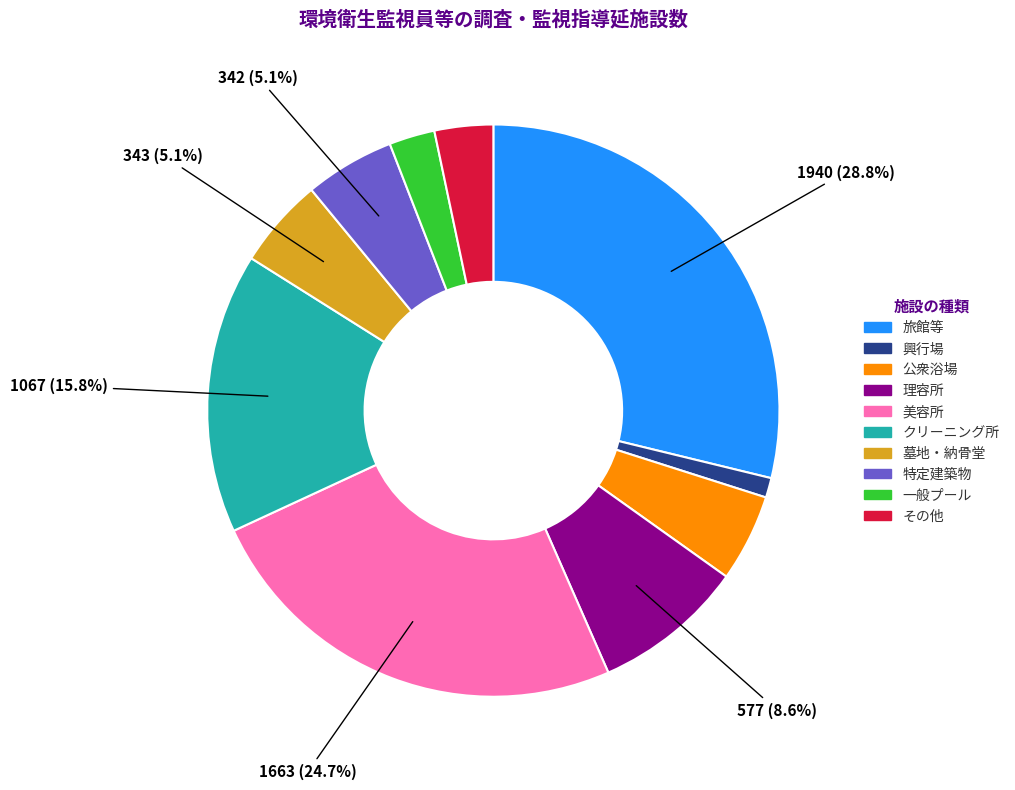

How many segments does this pie chart have?

10